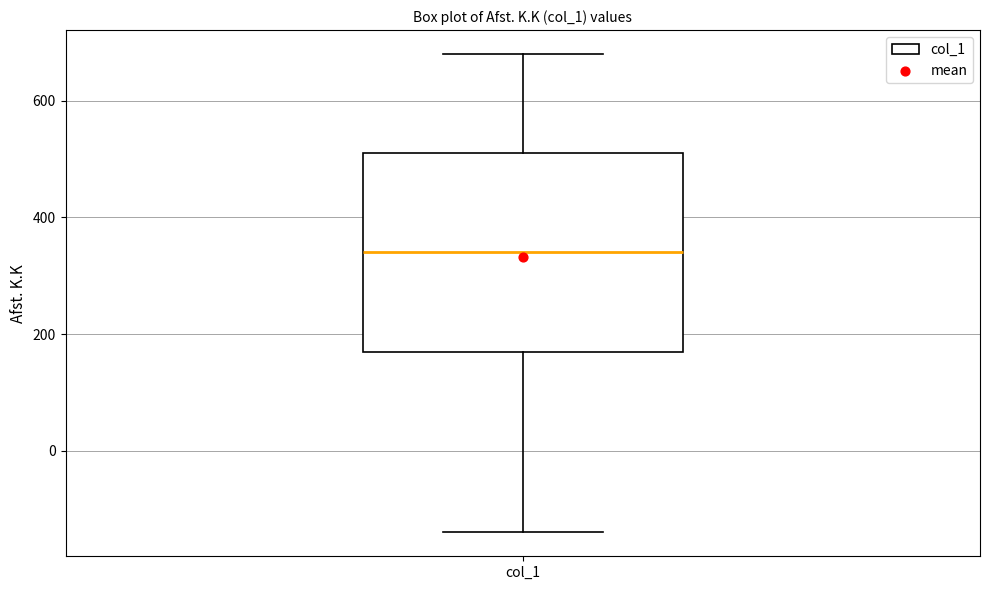

Transcribe this box plot: give where the median line is, the range the box spans, and where the two whiskers end, as read against the y-axis. The values are not printed on the chart, so give them approximately, as read against the axis.

median 340, box 180 to 520, whiskers -140 to 680